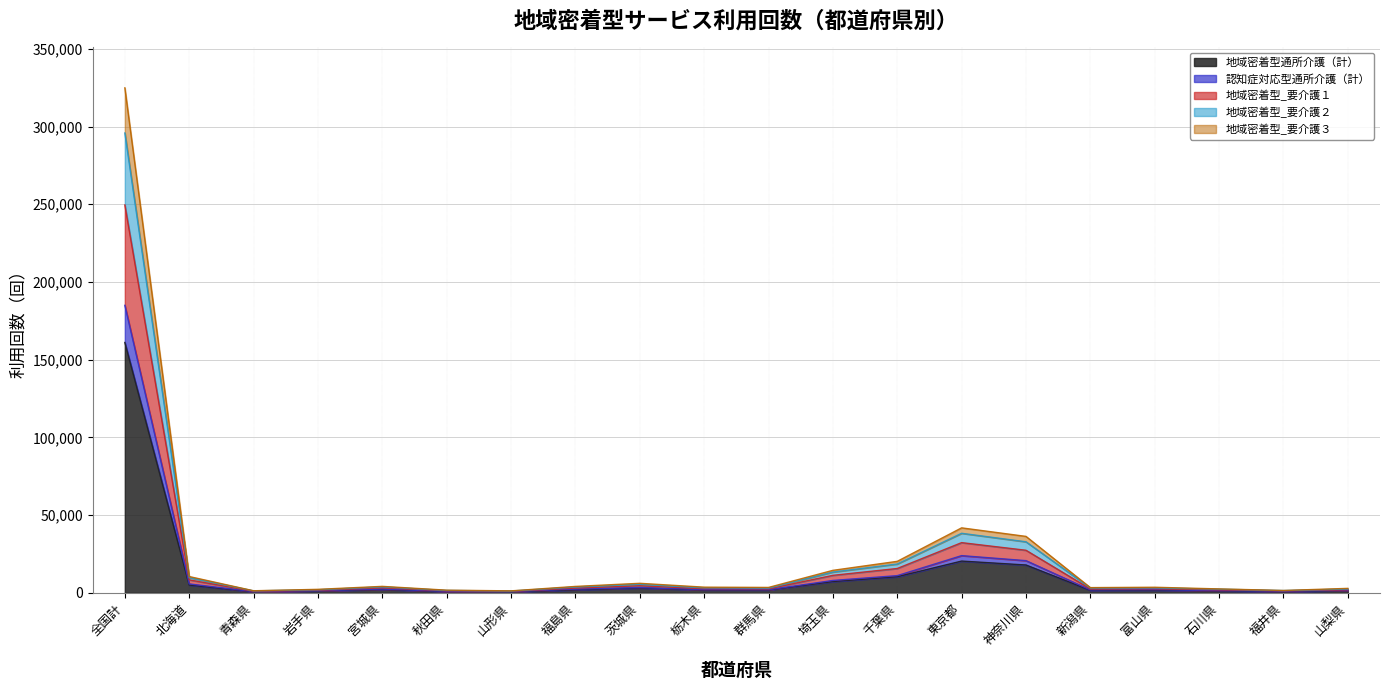

At which category is the sum across all series the highest?

全国計